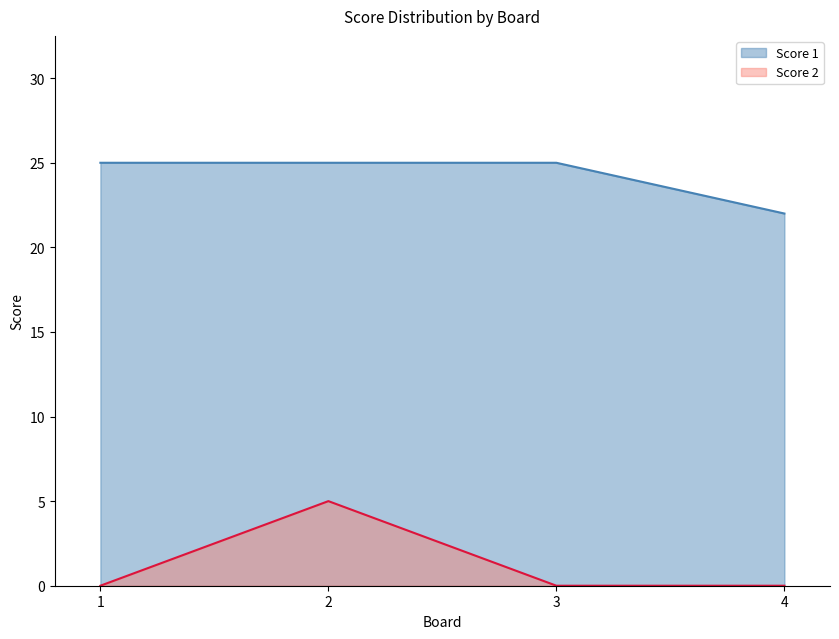

True or false: Score 1 and Score 2 cross at least once.

False